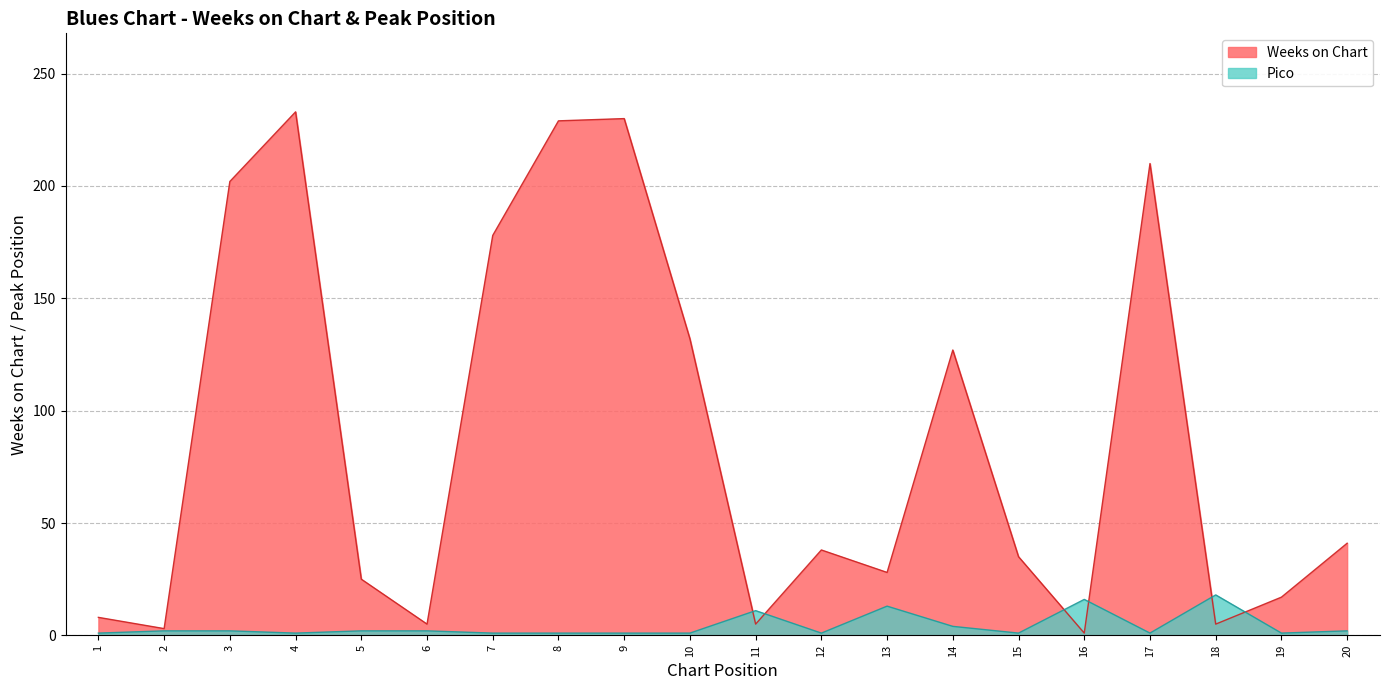

How many intersections are there between Weeks on Chart and Pico?

6